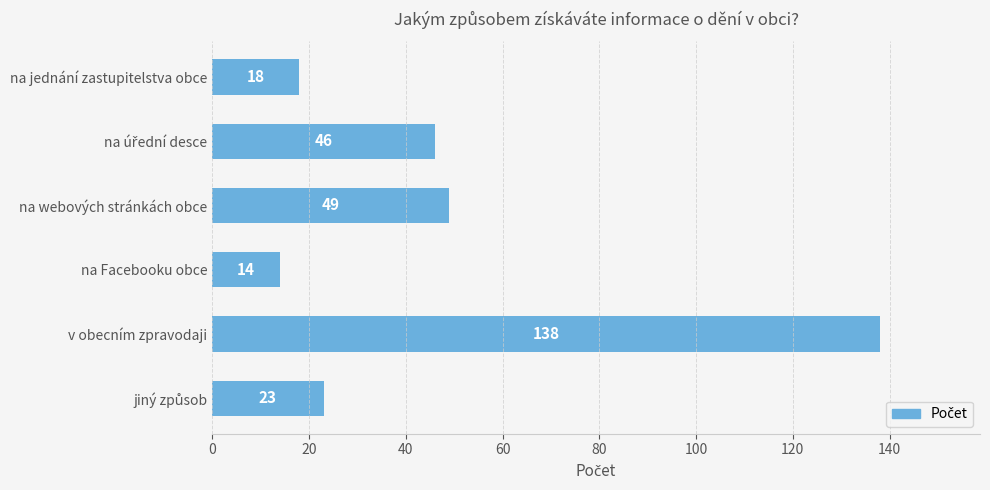

What is the greatest value displayed?

138